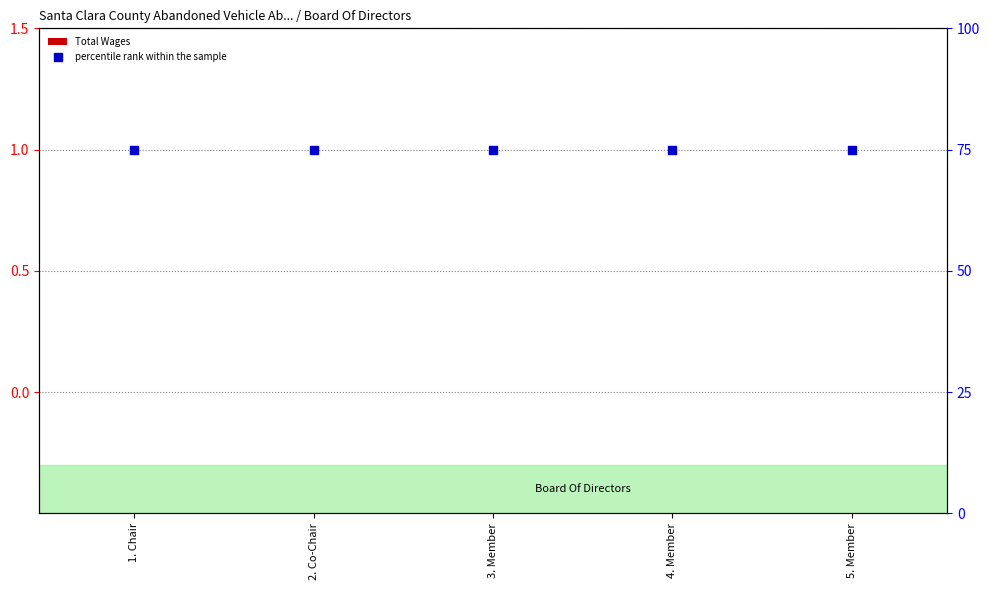

Is the value of Total Wages at 5. Member greater than the value of percentile rank within the sample at 4. Member?

No